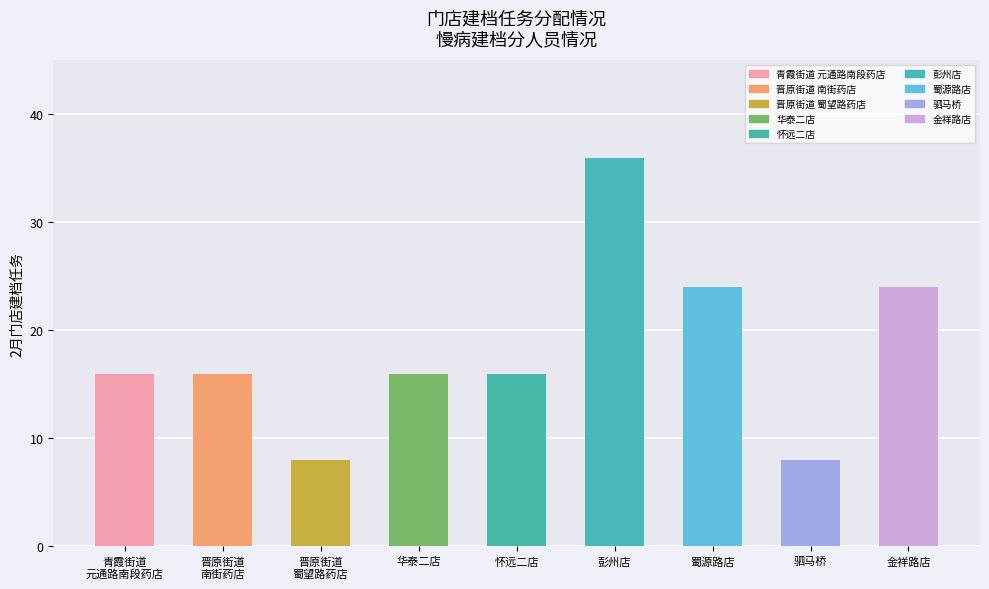

What value does the data have at 晋原街道
南街药店, to the nearest 10?

20